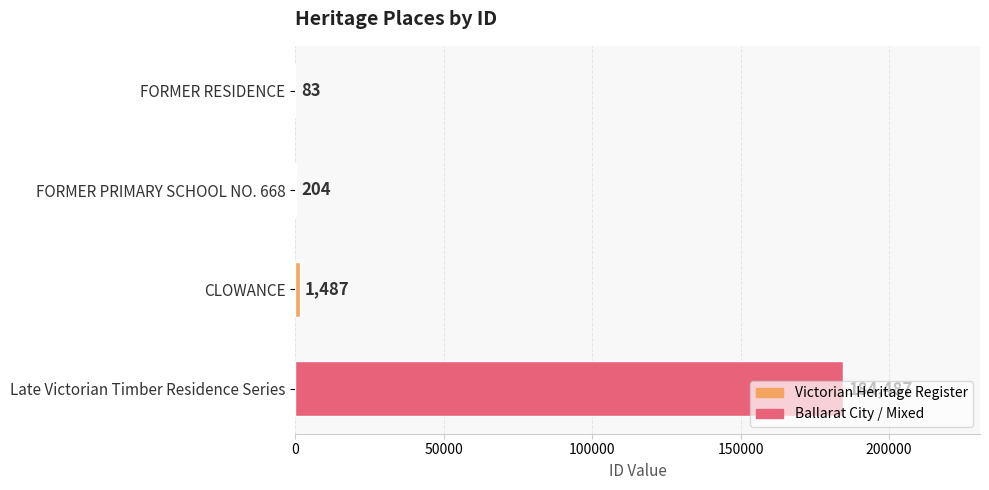

Between FORMER PRIMARY SCHOOL NO. 668 and CLOWANCE, which is larger?

CLOWANCE